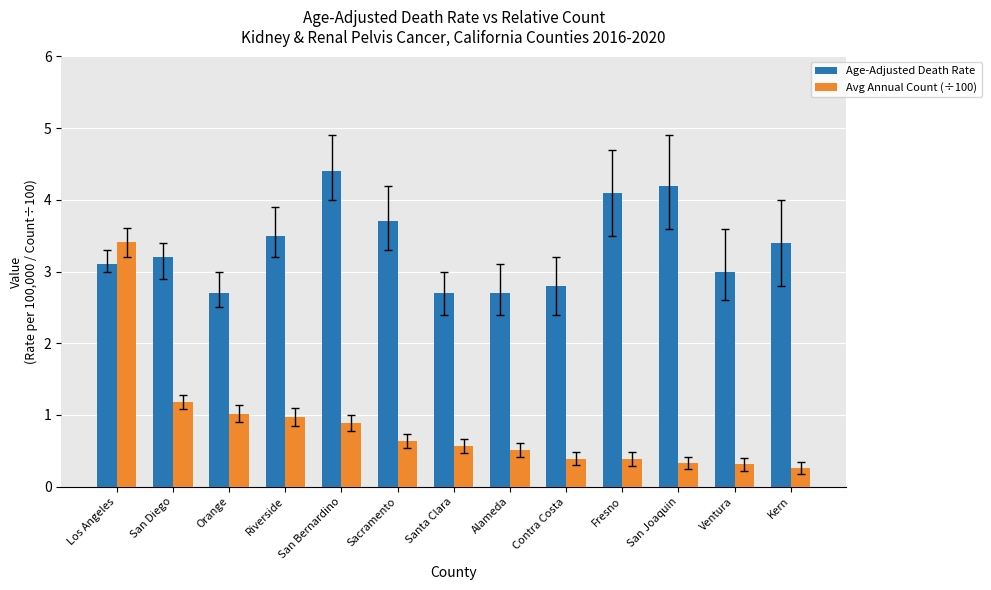

Reading right to left, transcribe all the data shown in this chart.

Age-Adjusted Death Rate: Kern=3.4	Ventura=3.0	San Joaquin=4.2	Fresno=4.1	Contra Costa=2.8	Alameda=2.7	Santa Clara=2.7	Sacramento=3.7	San Bernardino=4.4	Riverside=3.5	Orange=2.7	San Diego=3.2	Los Angeles=3.1
Avg Annual Count (÷100): Kern=0.3	Ventura=0.3	San Joaquin=0.3	Fresno=0.4	Contra Costa=0.4	Alameda=0.5	Santa Clara=0.6	Sacramento=0.6	San Bernardino=0.9	Riverside=1.0	Orange=1.0	San Diego=1.2	Los Angeles=3.4